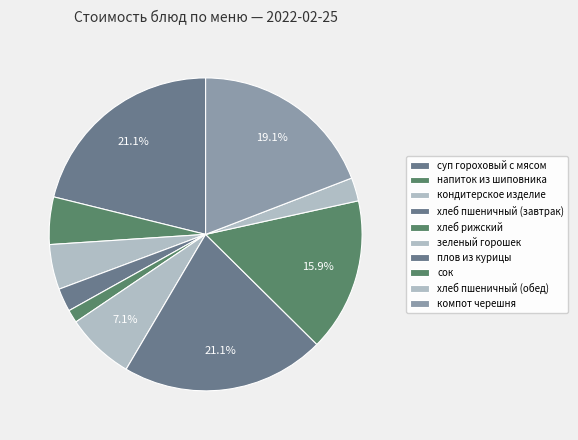

What percentage is NOT represented by напиток из шиповника?

95.1%